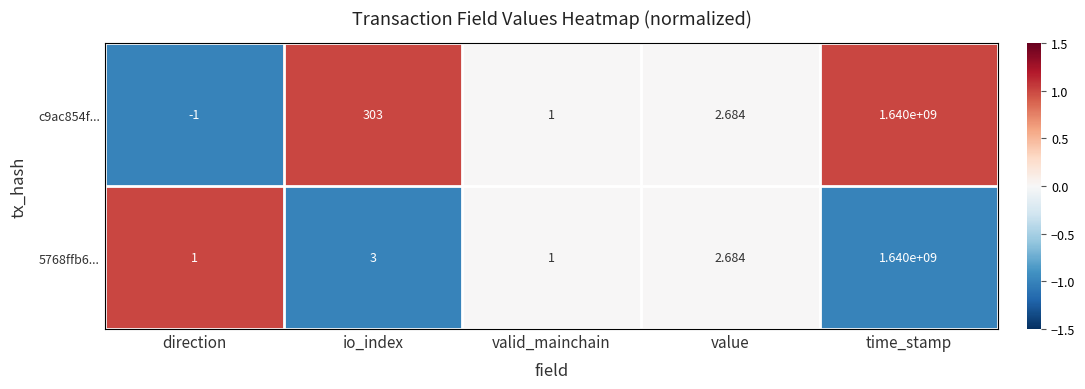

Where does the c9ac854f... series first go above 2?

io_index